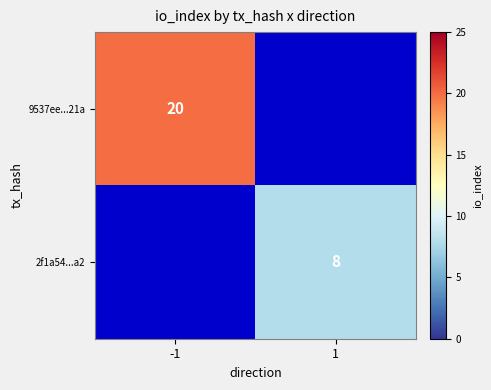

The value of 9537ee...21a at -1 is 20. True or false?

True